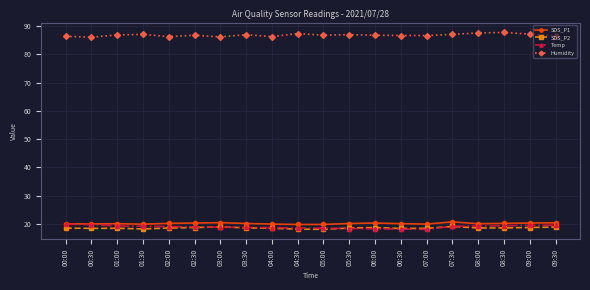

What are all the series names shown in the legend?

SDS_P1, SDS_P2, Temp, Humidity